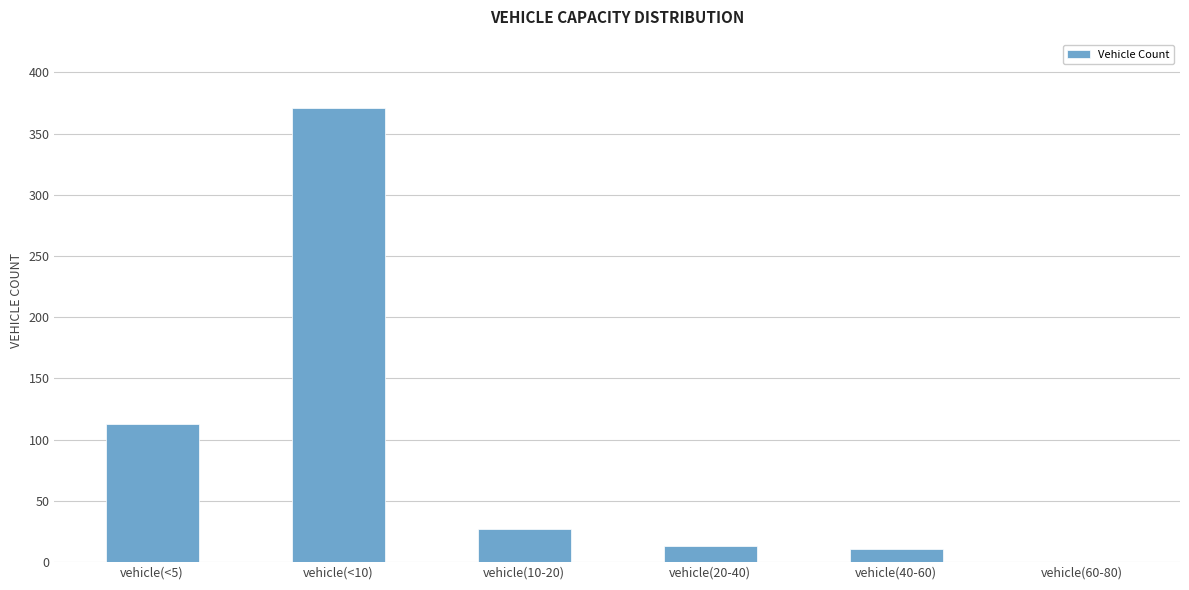

The chart shows a value of 44 at vehicle(10-20). True or false?

False